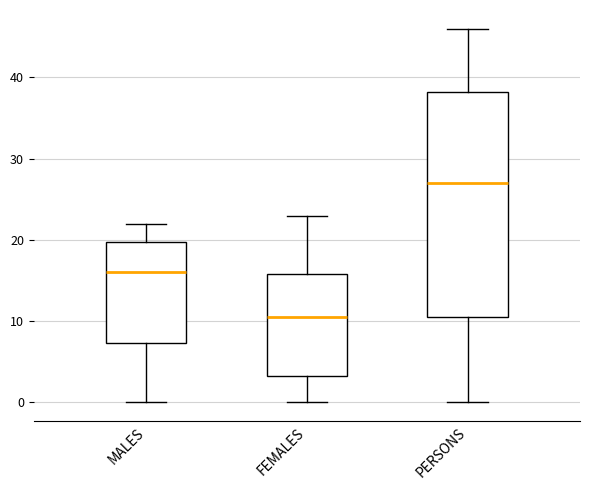

Which box's median line is the lowest?

FEMALES